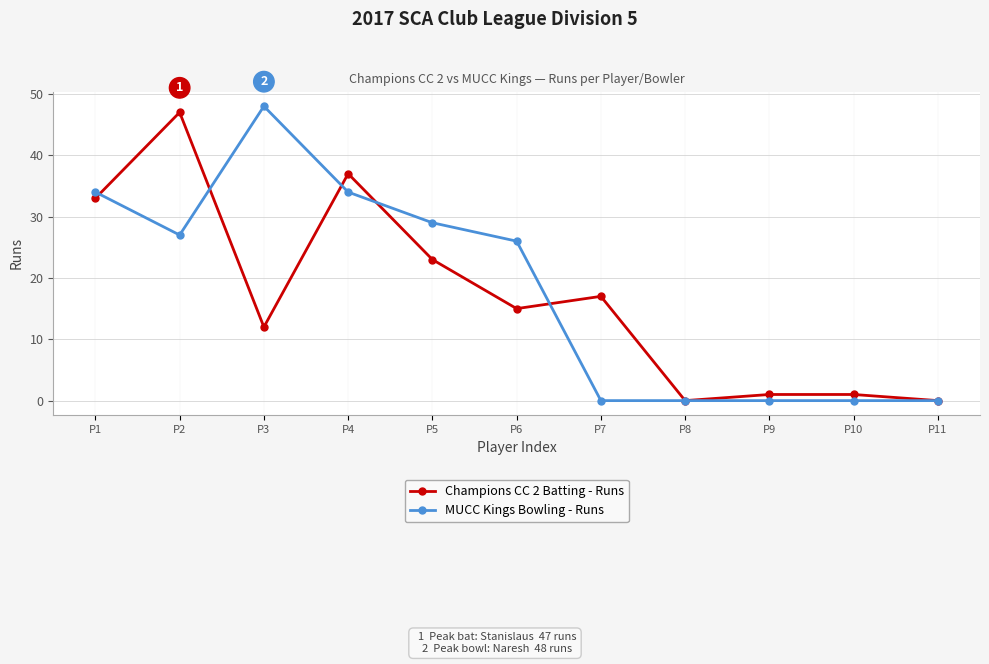

Does the chart display data point markers on the line(s)?

Yes